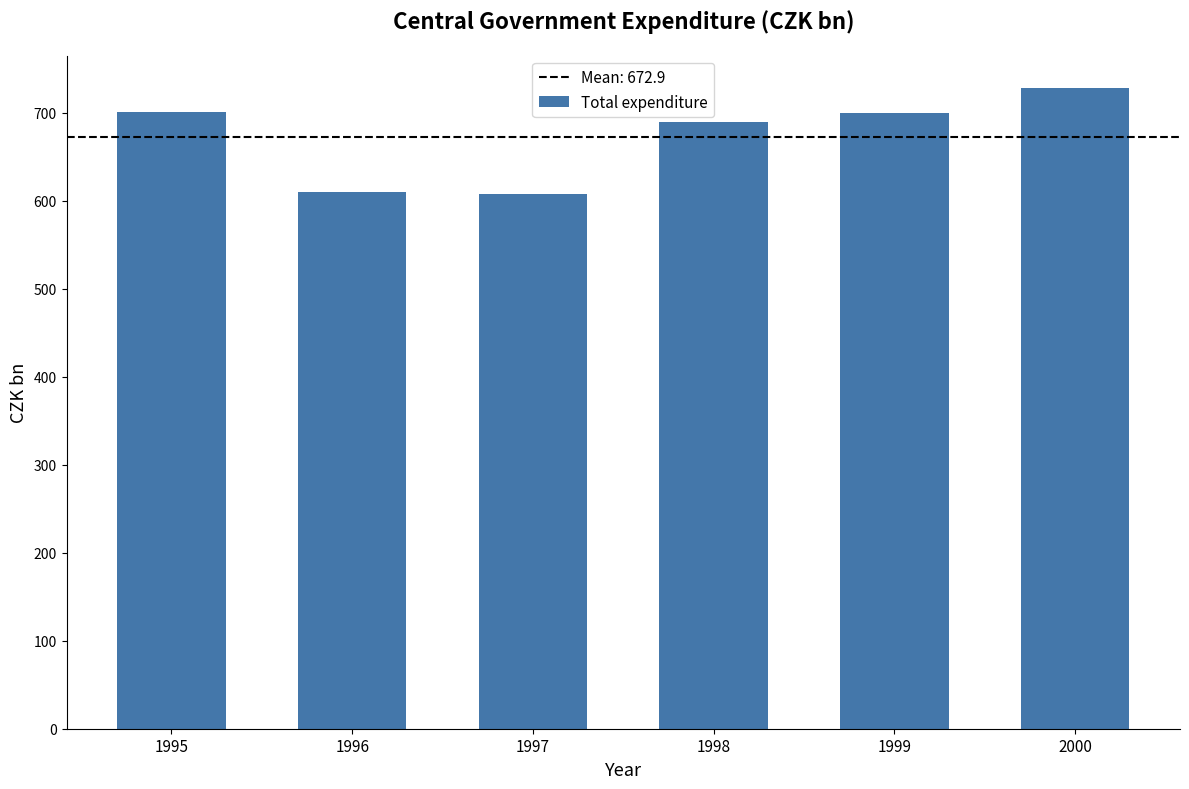

At which category does the chart reach its peak across all series?

2000